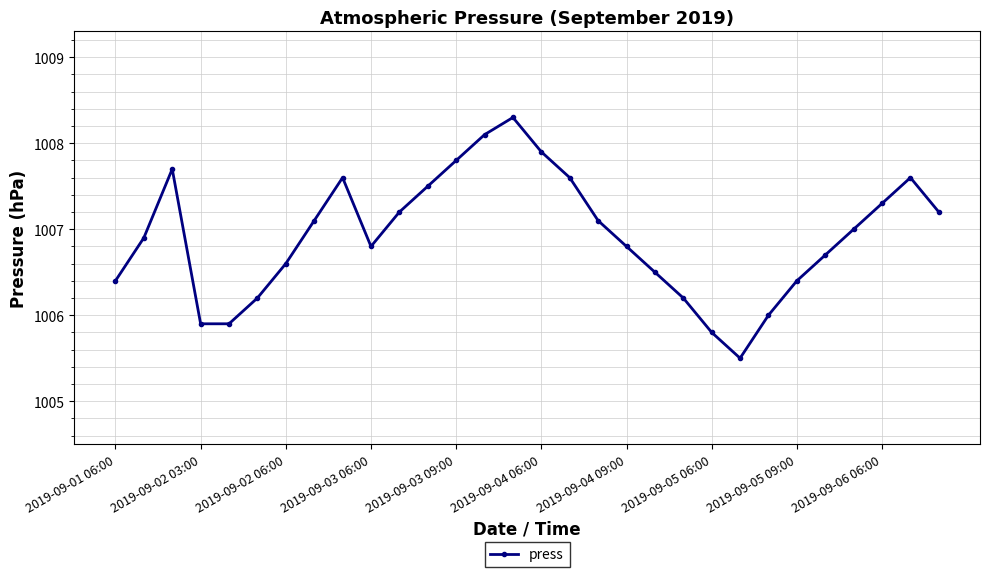

True or false: the data has more than 1 interior local peaks.

True